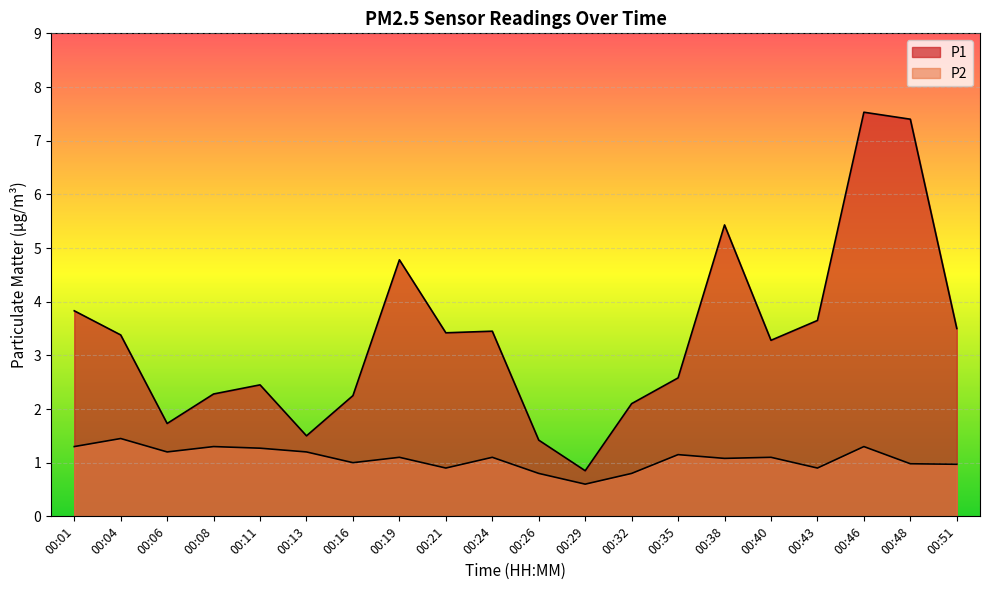

What is the maximum value shown in the chart?

7.5